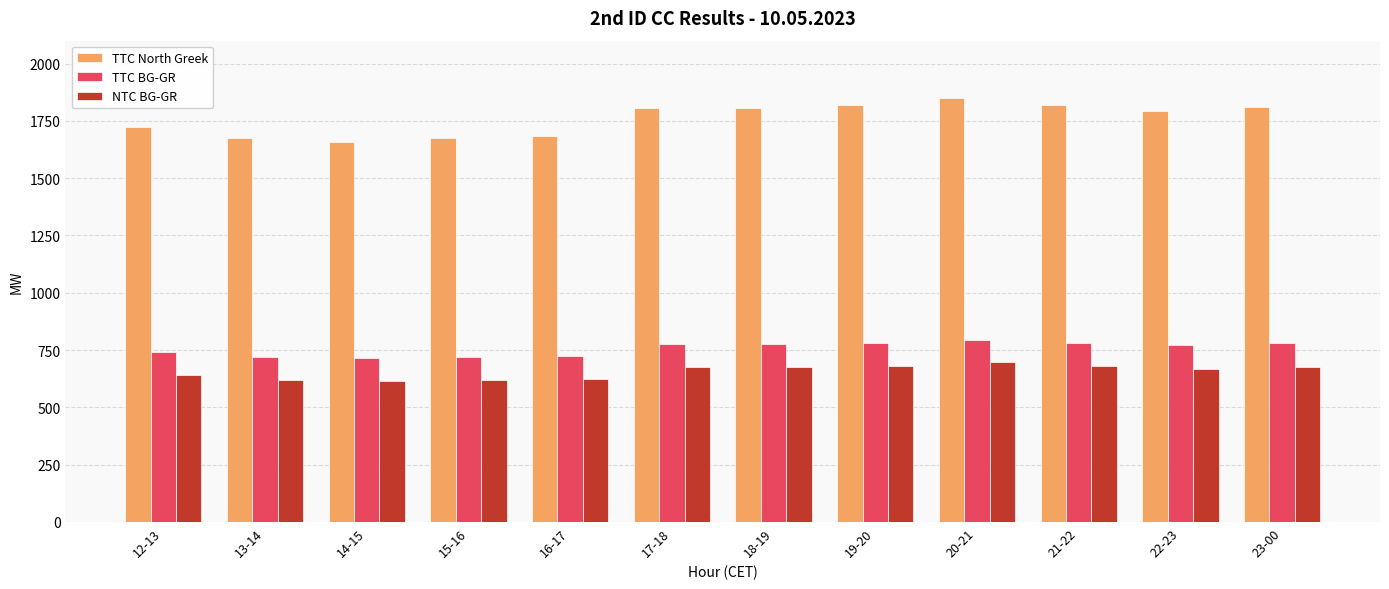

Which series has the largest total across all categories?

TTC North Greek